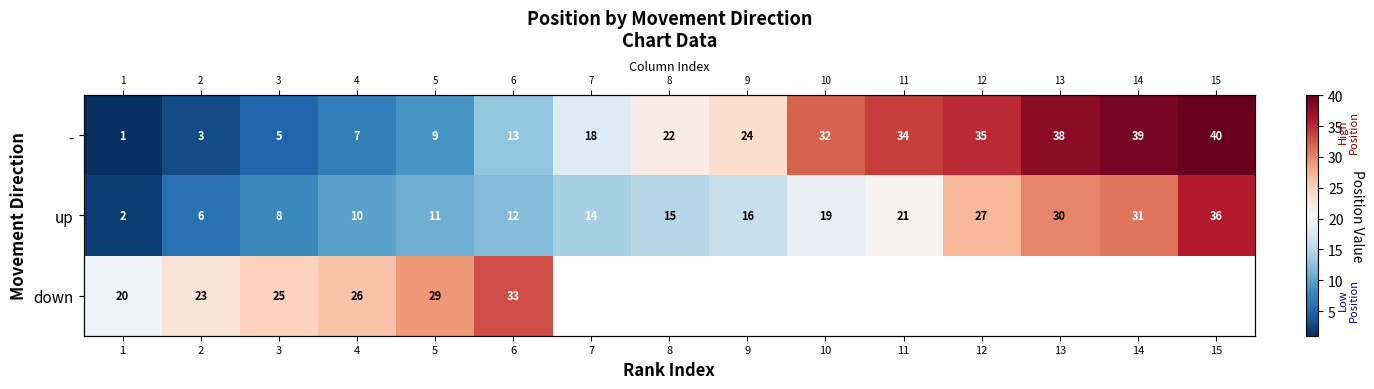

The down series shows 23.0 at 2. True or false?

True